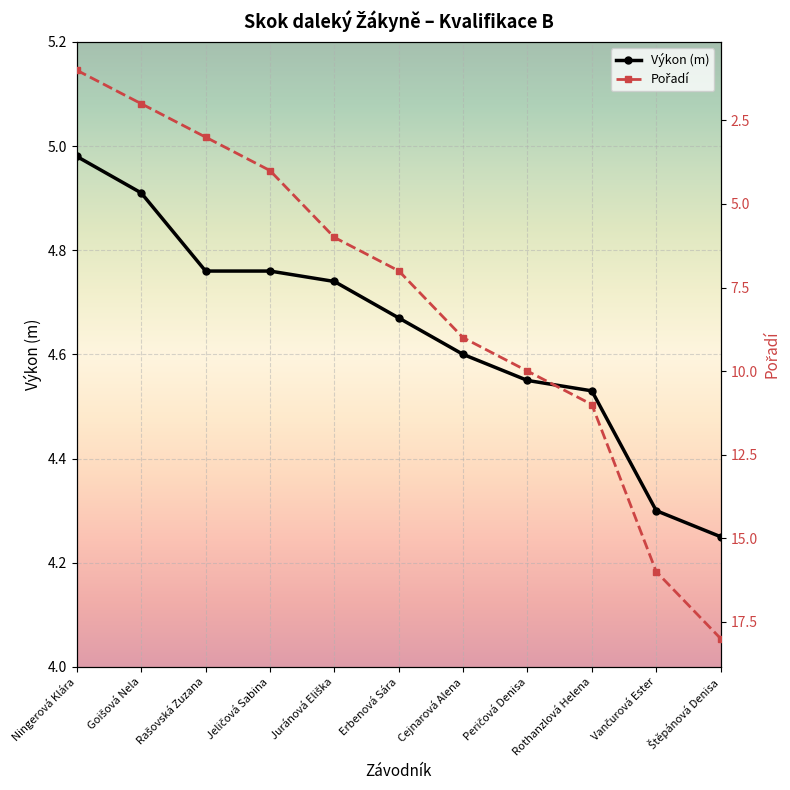

How many intersections are there between Pořadí and Výkon (m)?

1